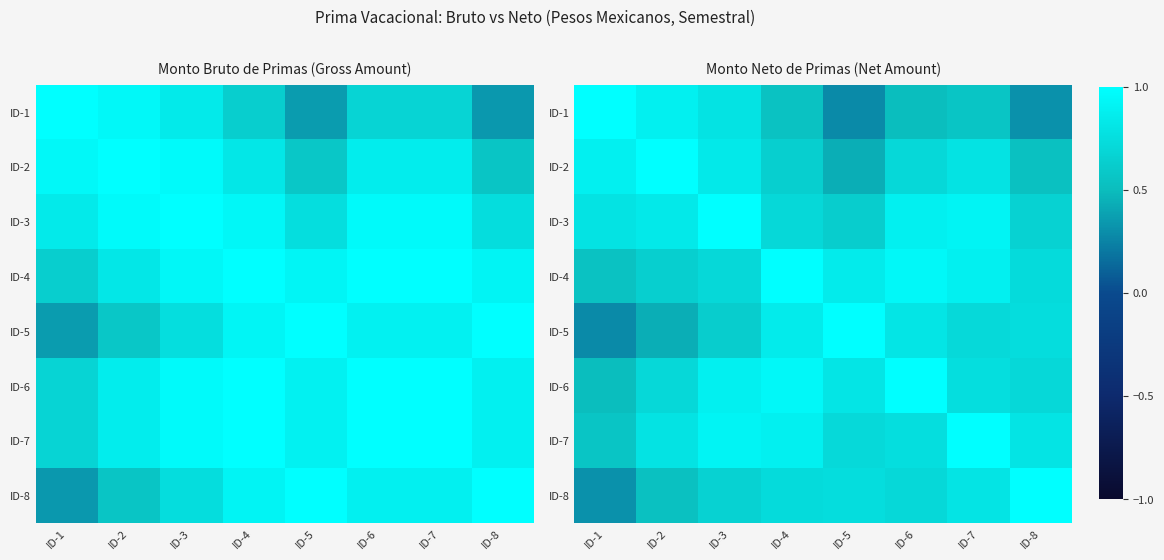

How many data points does each series have?

8